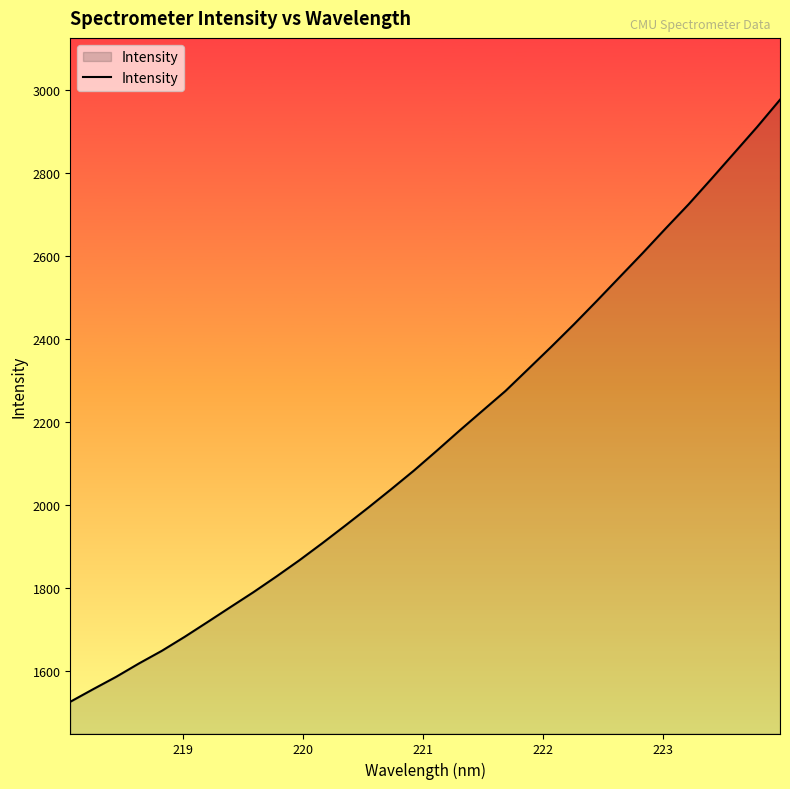

What is the difference between the maximum and minimum values?

1449.3